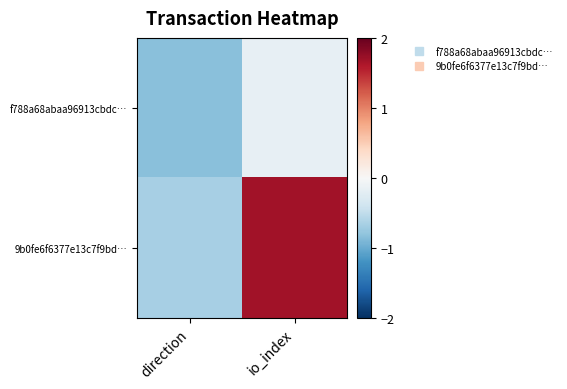

What is the total value across all series at direction?

-1.5